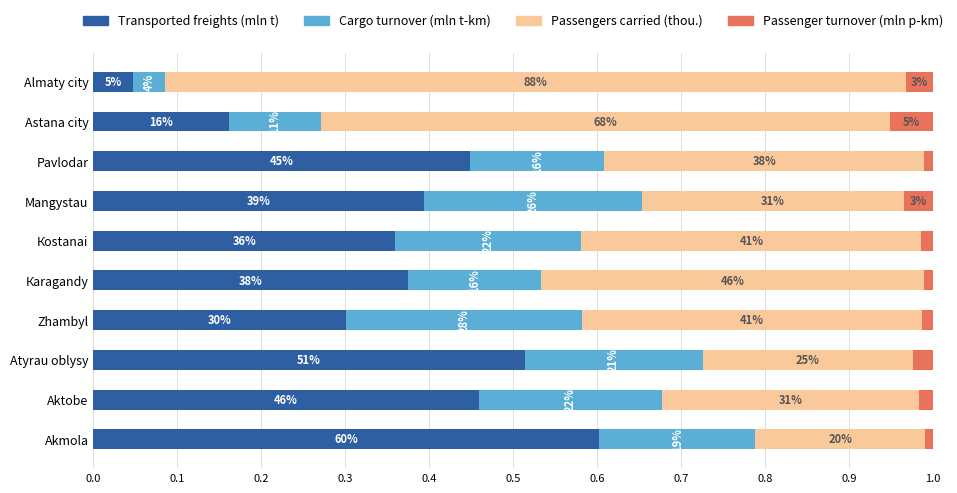

What are all the series names shown in the legend?

Transported freights (mln t), Cargo turnover (mln t-km), Passengers carried (thou.), Passenger turnover (mln p-km)